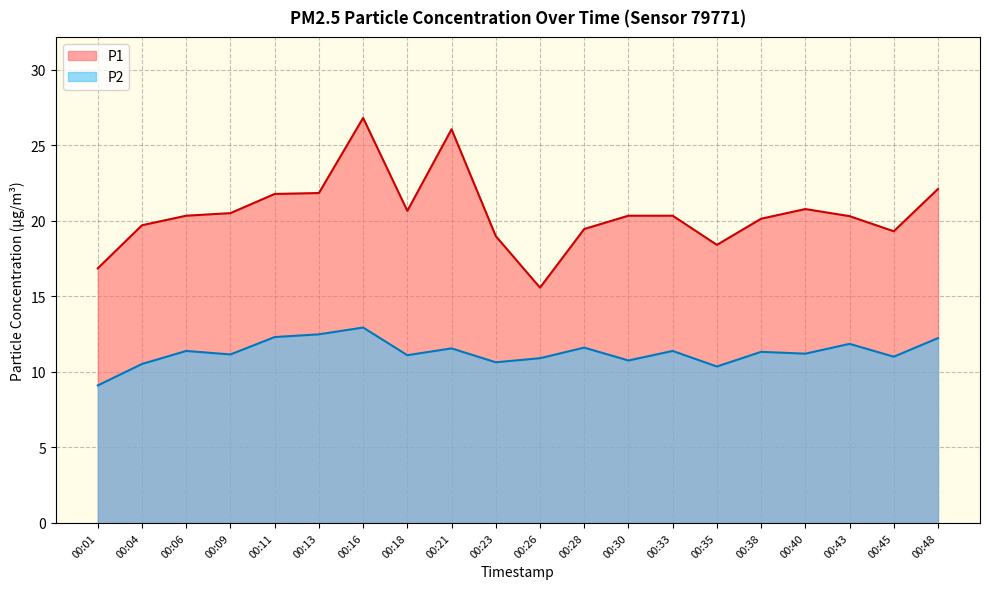

What is the smallest value displayed?

9.1